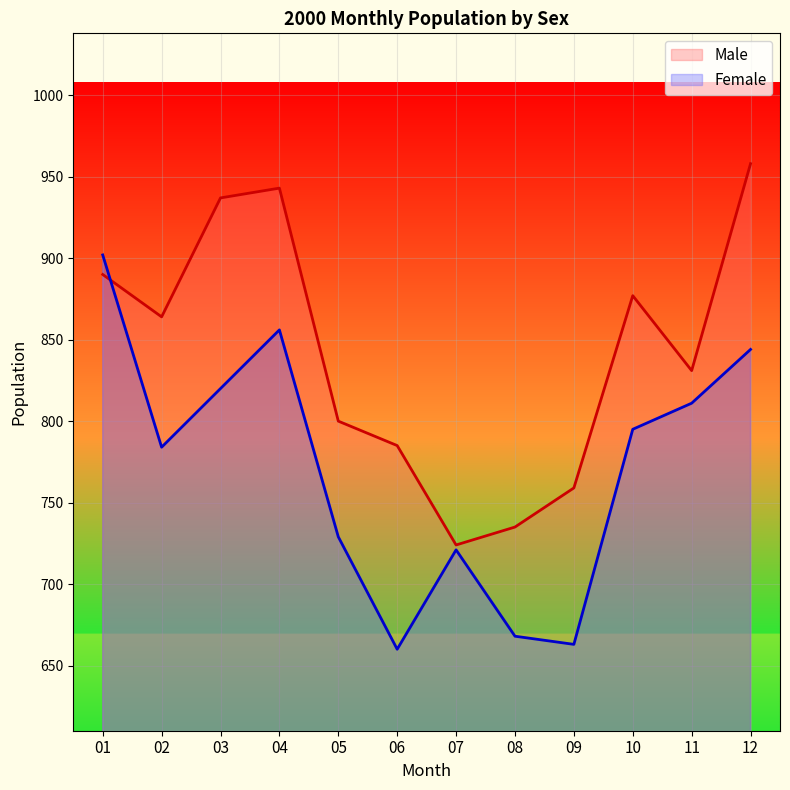

What is the sum of the Male values at 09 and 01?

1649